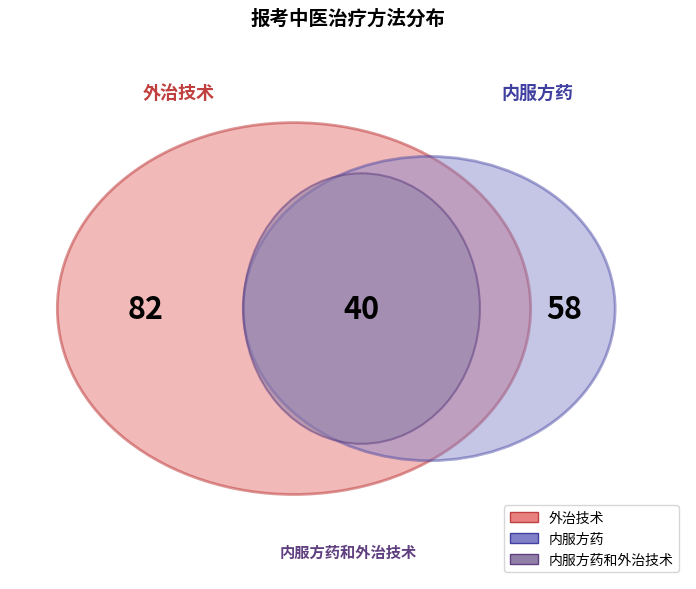

To the nearest percent, what is the average slice percentage?

33%